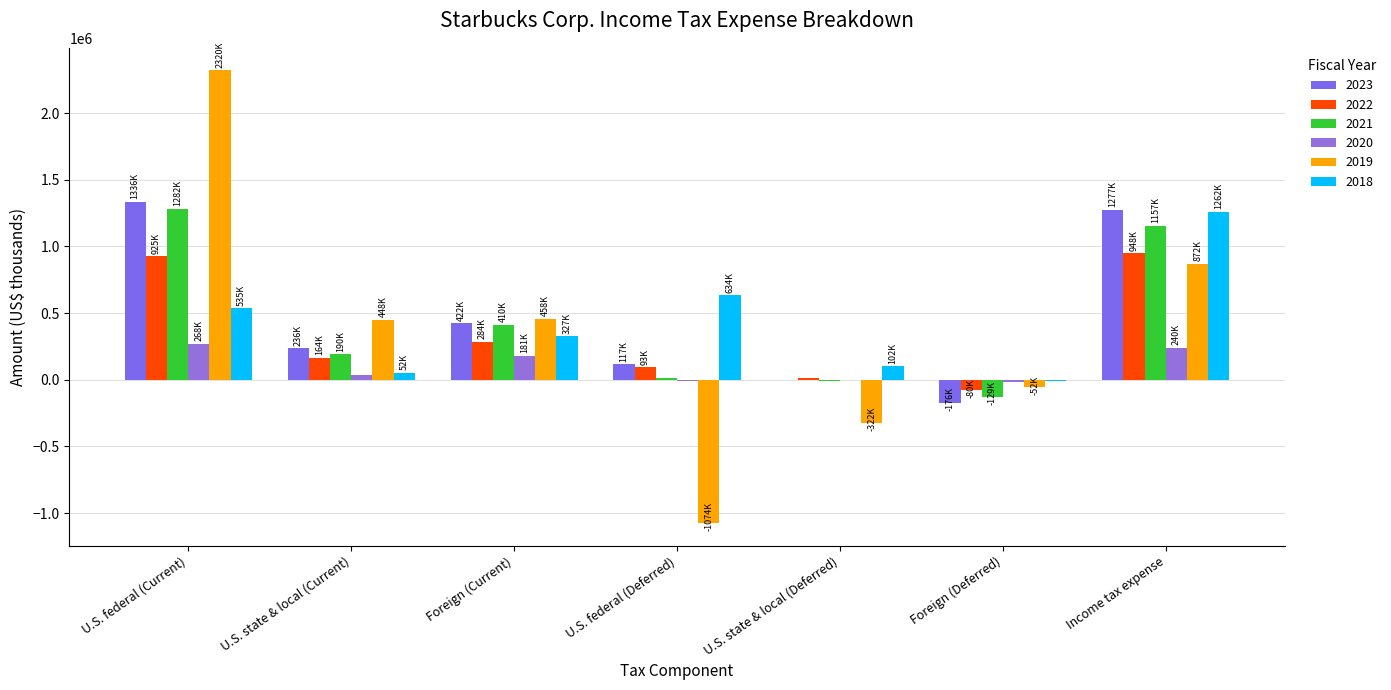

Which category has the highest value across all series?

U.S. federal (Current)